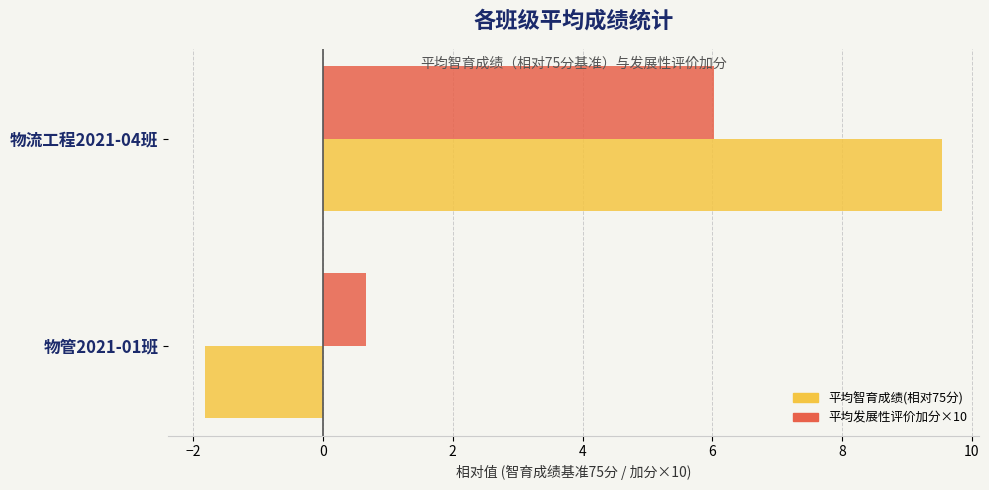

What value does the 平均发展性评价加分×10 series have at 物流工程2021-04班?

6.0